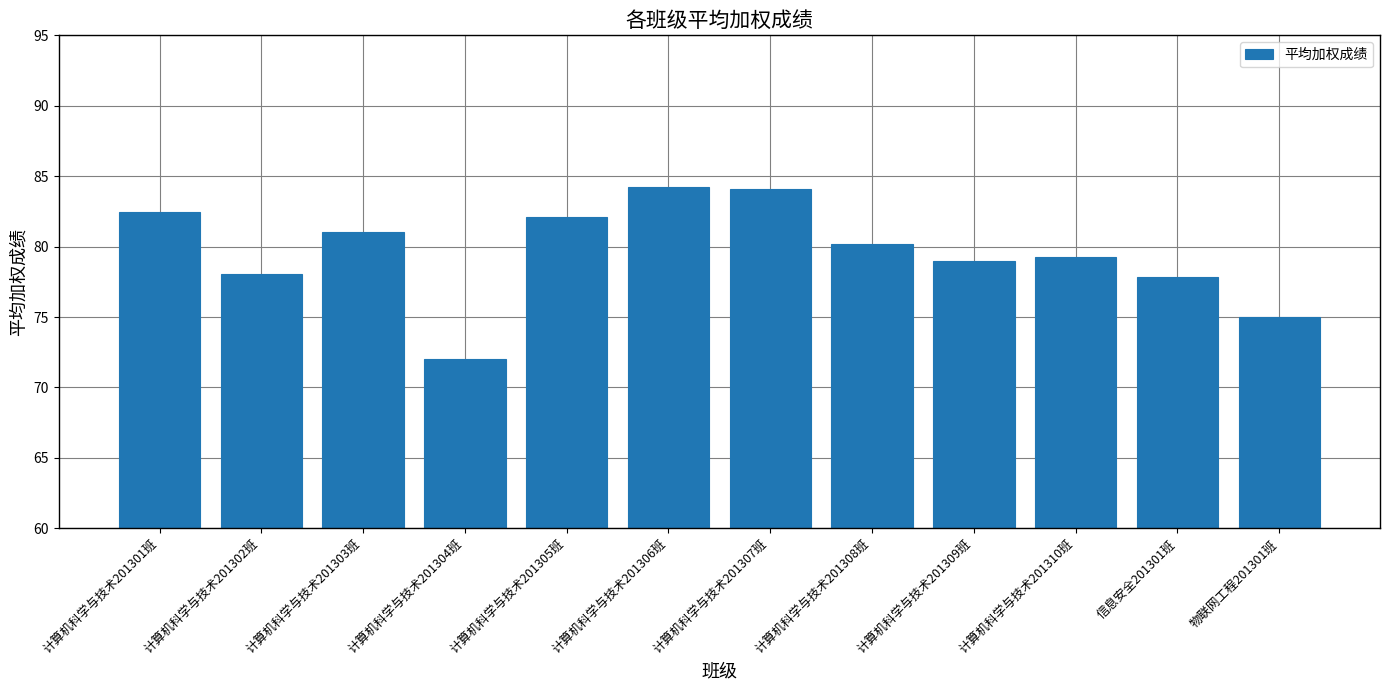

Count the number of data series in this chart.

1